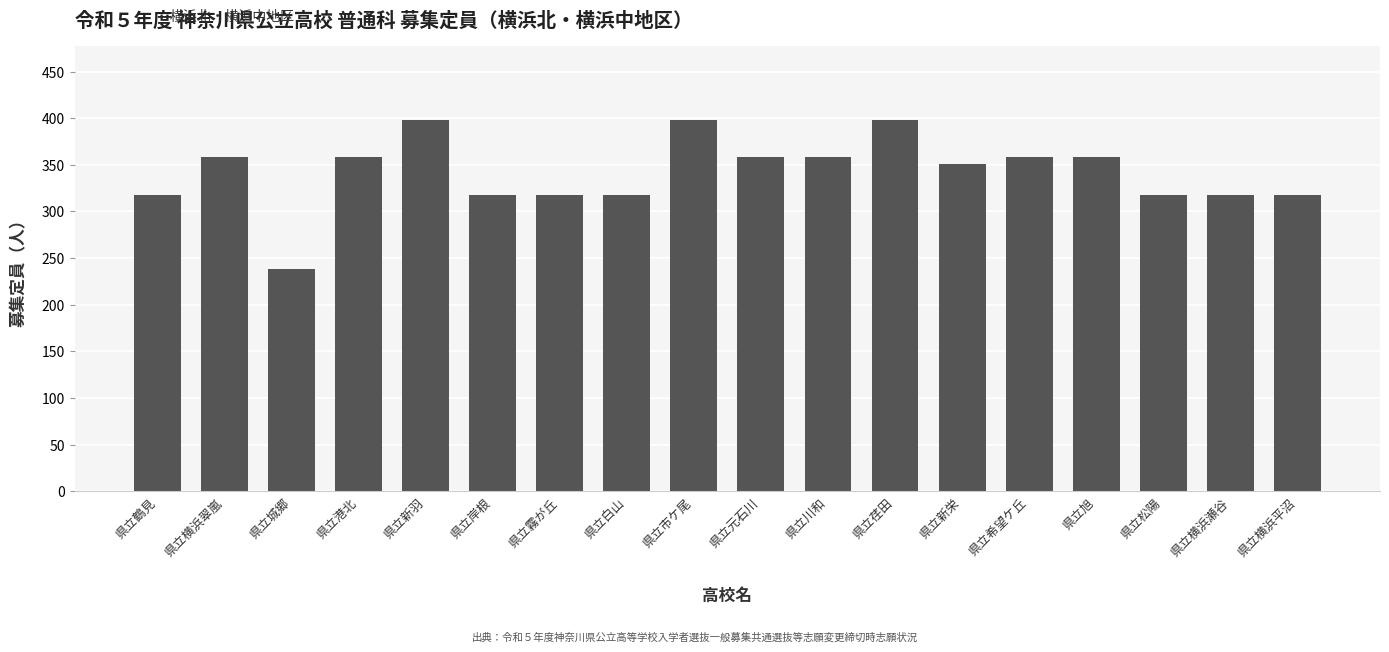

Between 県立横浜翠嵐 and 県立横浜瀬谷, which is larger?

県立横浜翠嵐